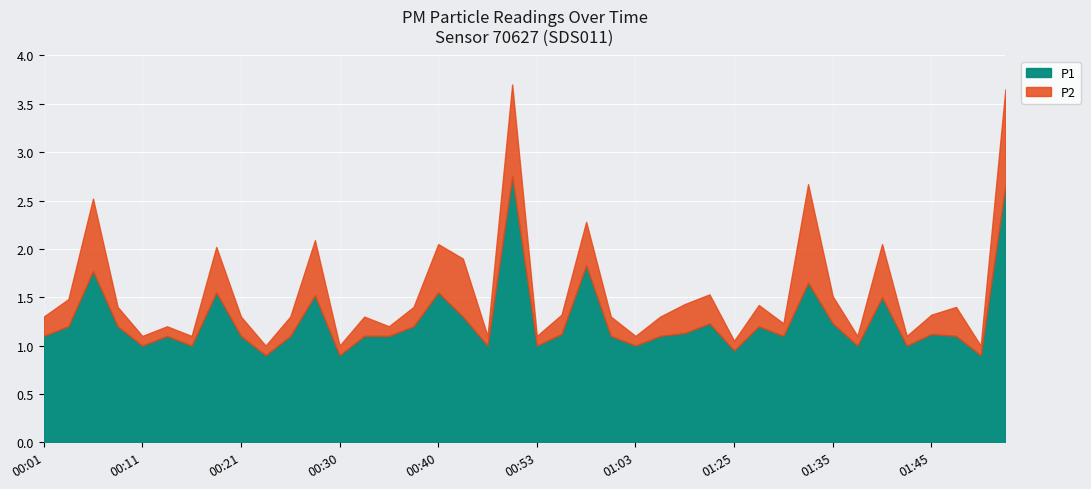

Rank the series at 02:07 from lowest to highest value.

P2, P1